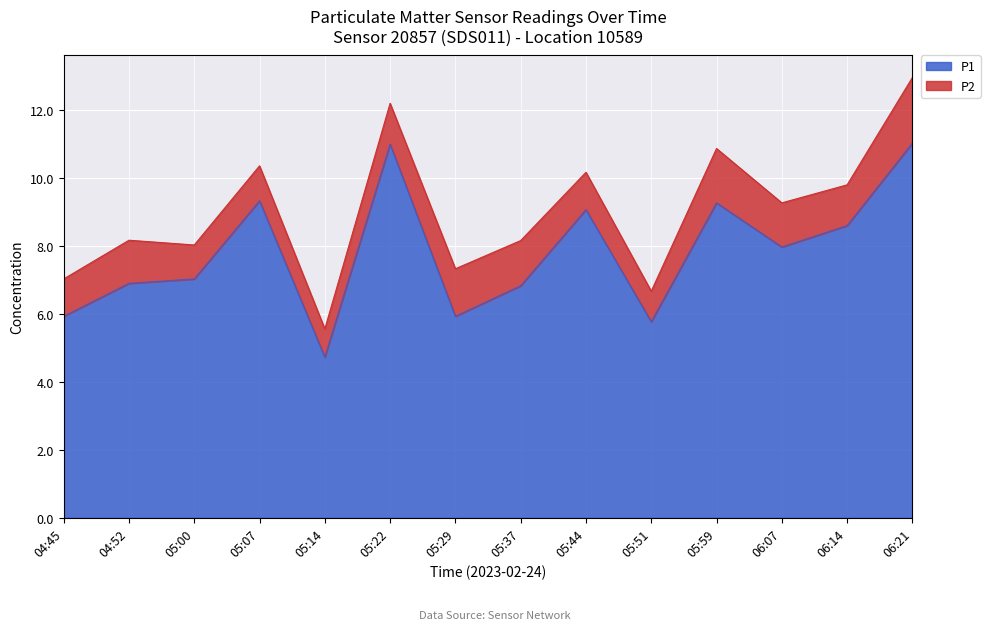

Rank the categories by value from lowest to highest.

05:14, 05:51, 04:45, 05:29, 05:37, 04:52, 05:00, 06:07, 06:14, 05:44, 05:59, 05:07, 05:22, 06:21